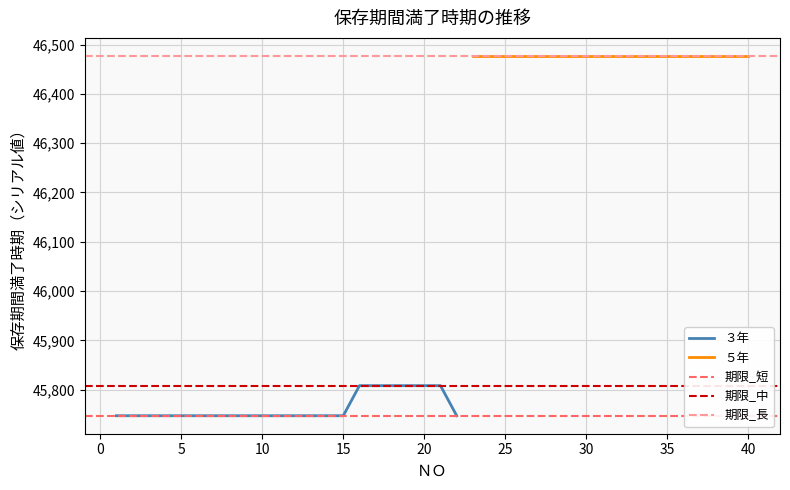

What is the maximum value for ３年?

45808